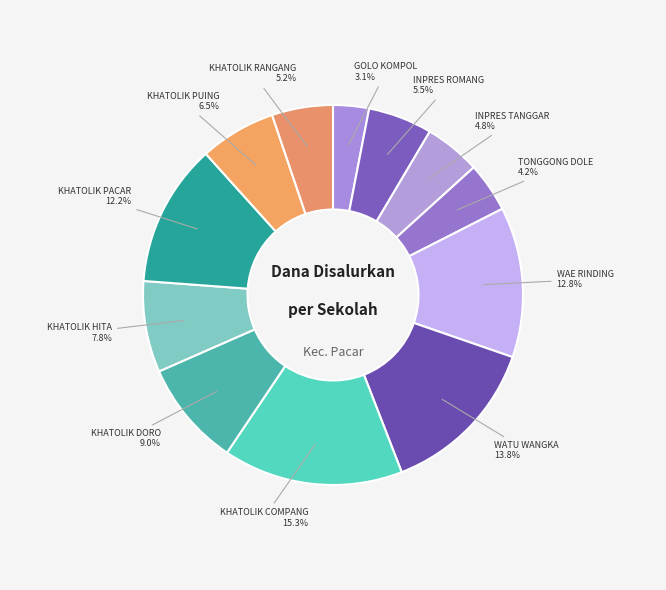

What is the largest slice in the pie chart?

SD KHATOLIK COMPANG